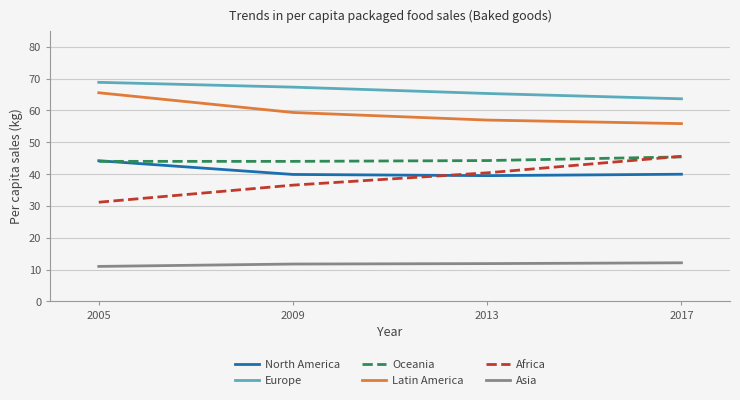

At which category does the chart reach its peak across all series?

2005